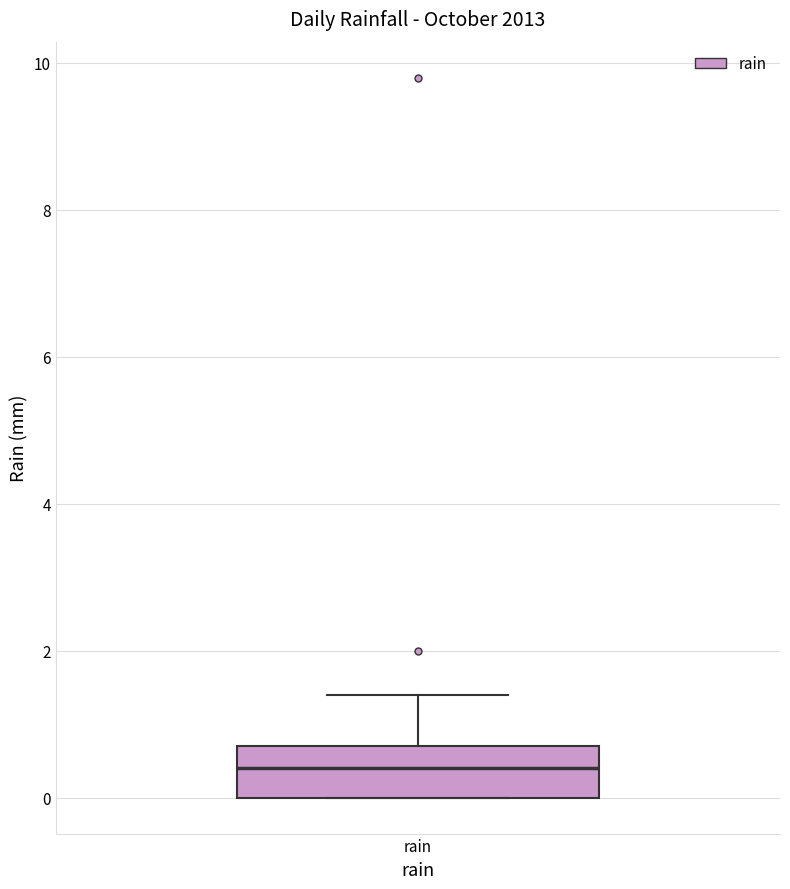

Read this box plot against the y-axis: the position of the median line, the range covered by the box, and the ends of both whiskers. The values are not printed on the chart, so give them approximately, as read against the axis.

median 0.4, box 0.0 to 0.8, whiskers 0.0 to 1.4